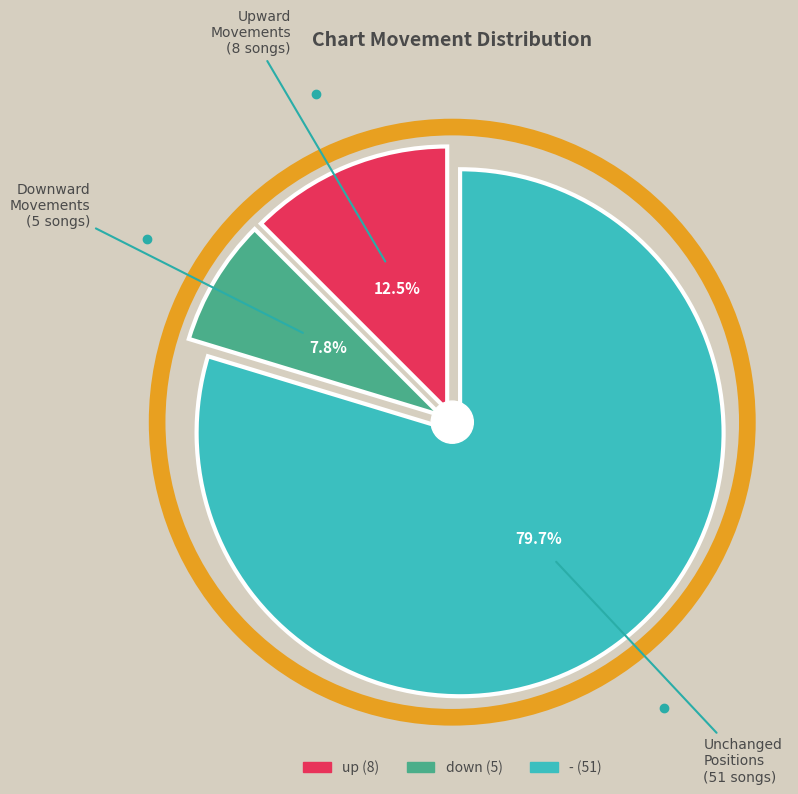

What percentage is the - slice, to the nearest percent?

80%